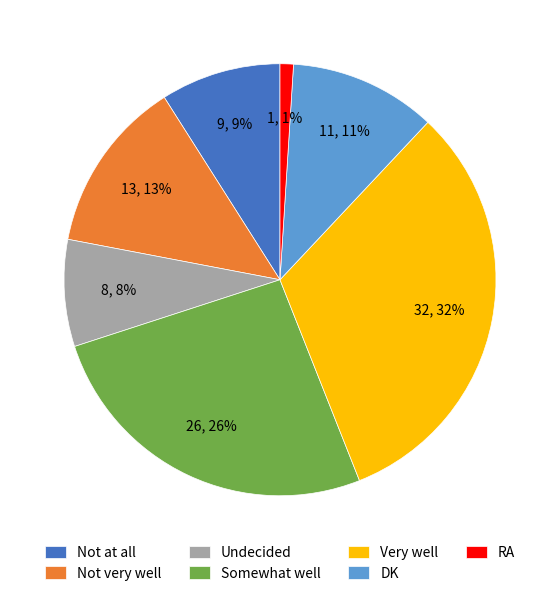

Which has a higher value, Somewhat well or Not very well?

Somewhat well